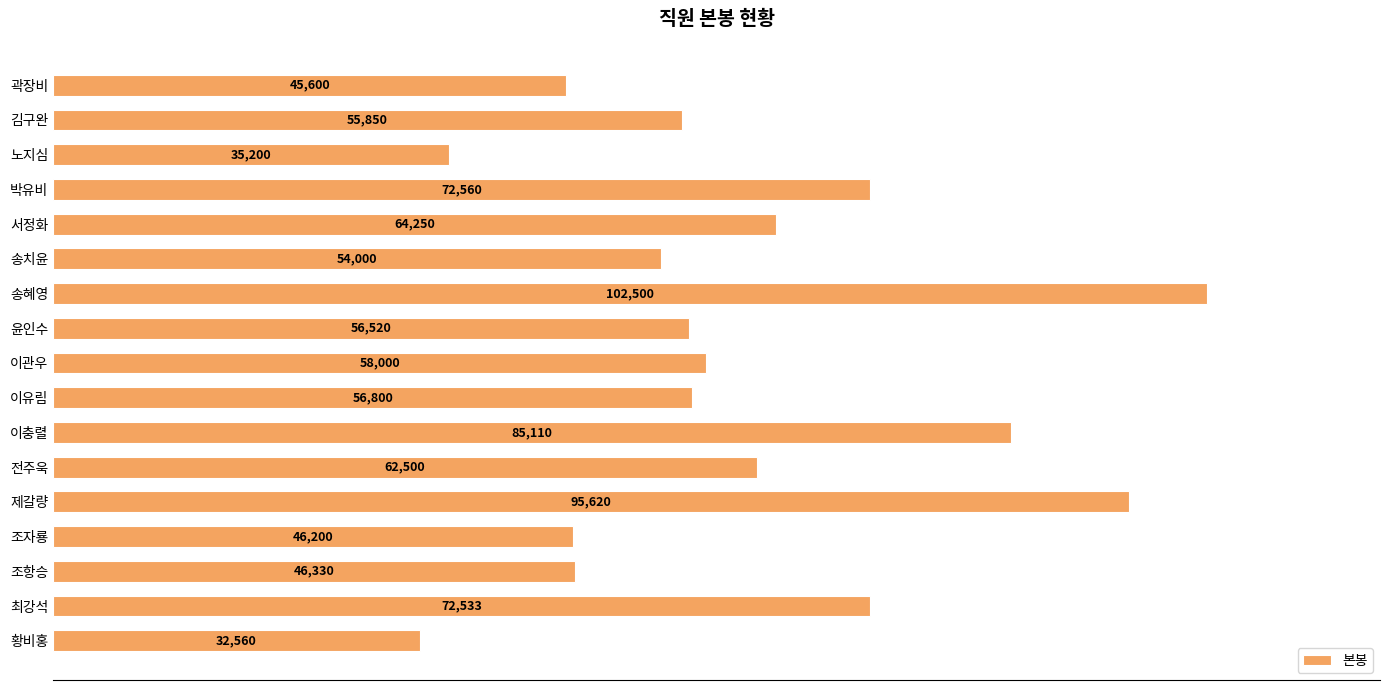

What is the ratio of the value at 송혜영 to the value at 노지심?

2.9